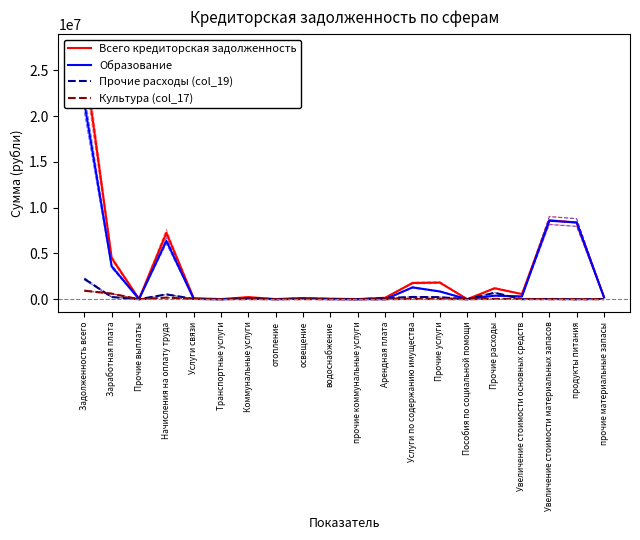

What value does the Образование series have at Прочие расходы?

387046.4